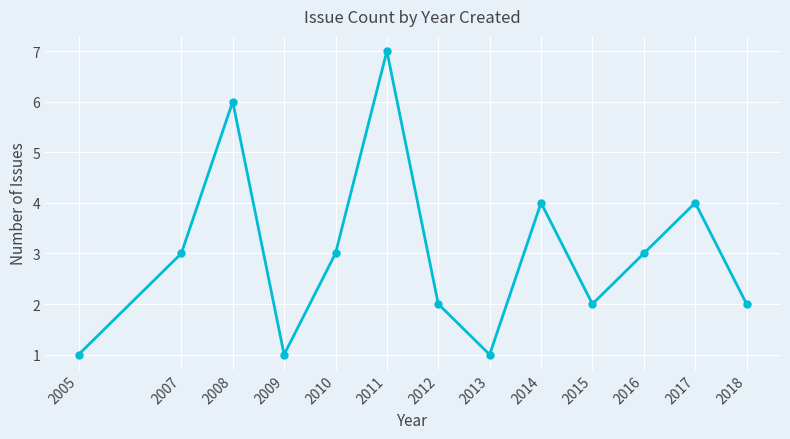

How many distinct data groups are displayed?

1